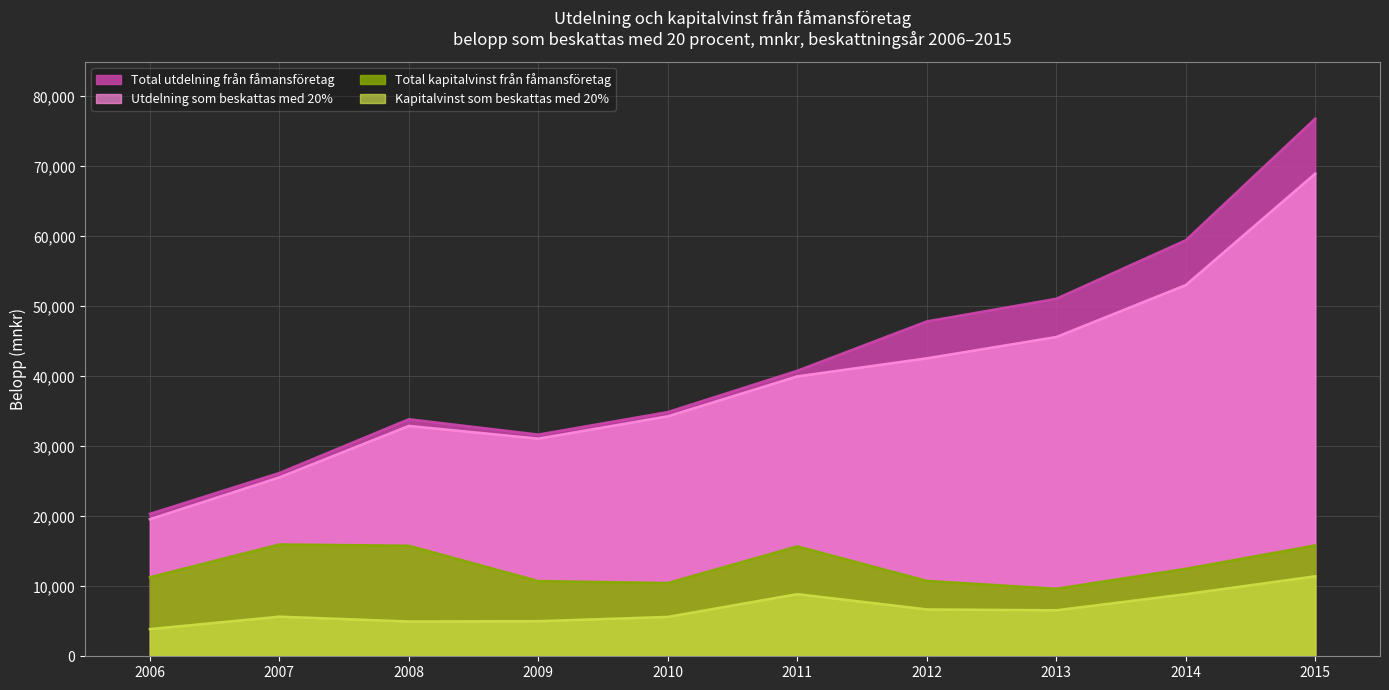

Which series changed the most between 2006 and 2008?

Total utdelning från fåmansföretag